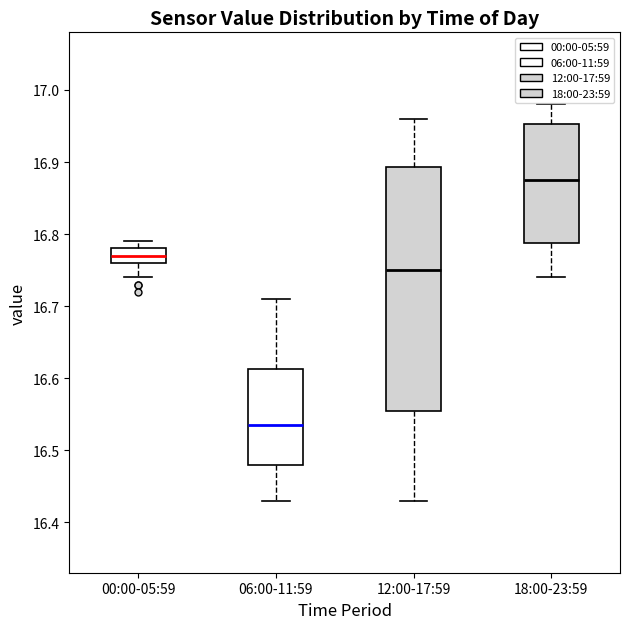

Where is the lower edge of the box for 18:00-23:59 on the y-axis? The values are not printed on the chart, so give them approximately, as read against the axis.

16.79